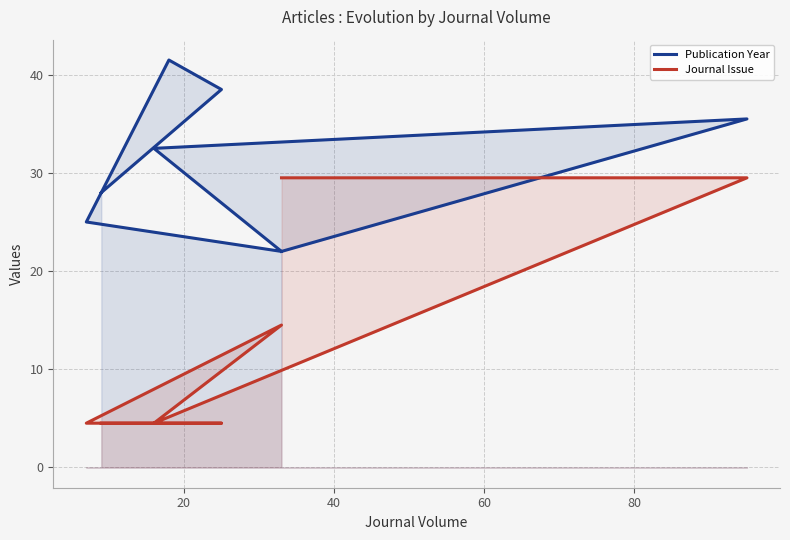

What is the difference between the maximum and minimum values in the Publication Year series?

19.5